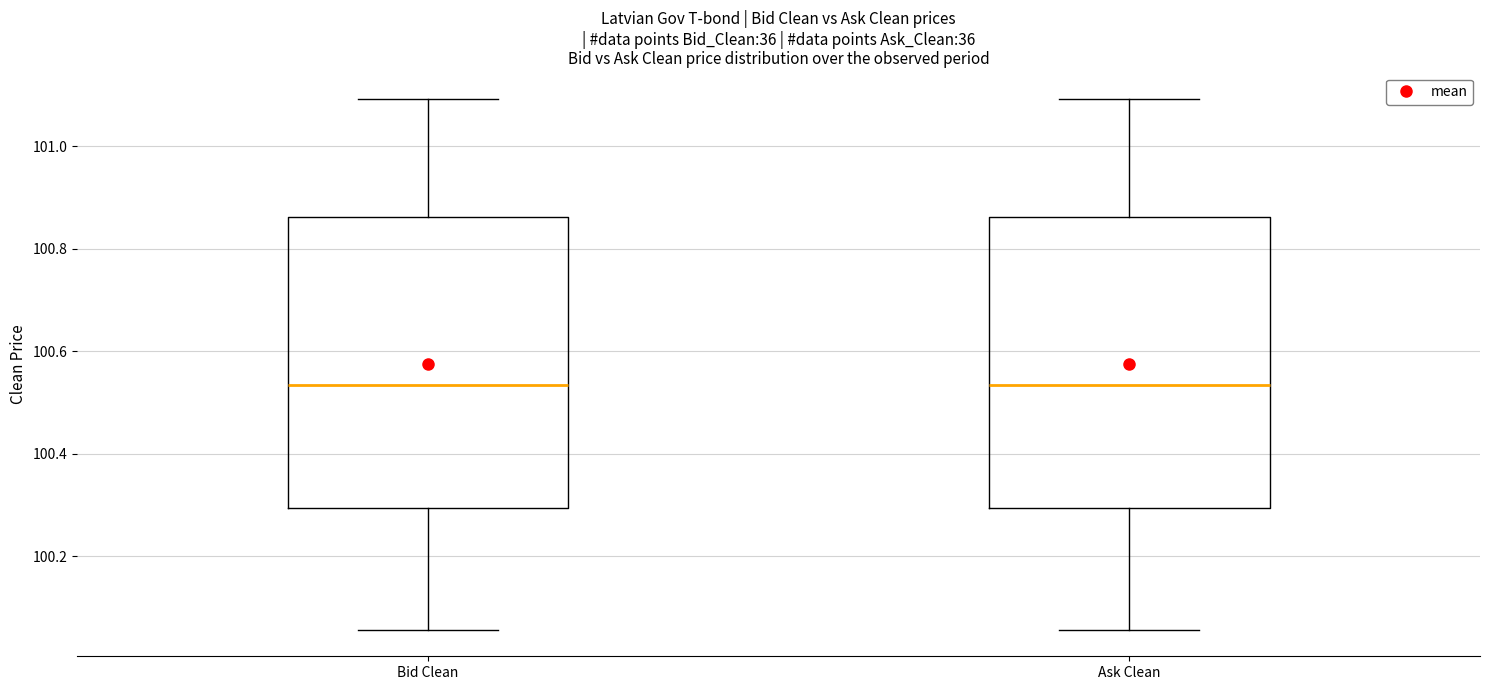

Reading left to right, read every box against the y-axis: the position of its median line, the range the box covers, and the ends of its whiskers. The values are not printed on the chart, so give them approximately, as read against the axis.

Bid Clean: median 100.54, box 100.30 to 100.86, whiskers 100.06 to 101.10
Ask Clean: median 100.54, box 100.30 to 100.86, whiskers 100.06 to 101.10